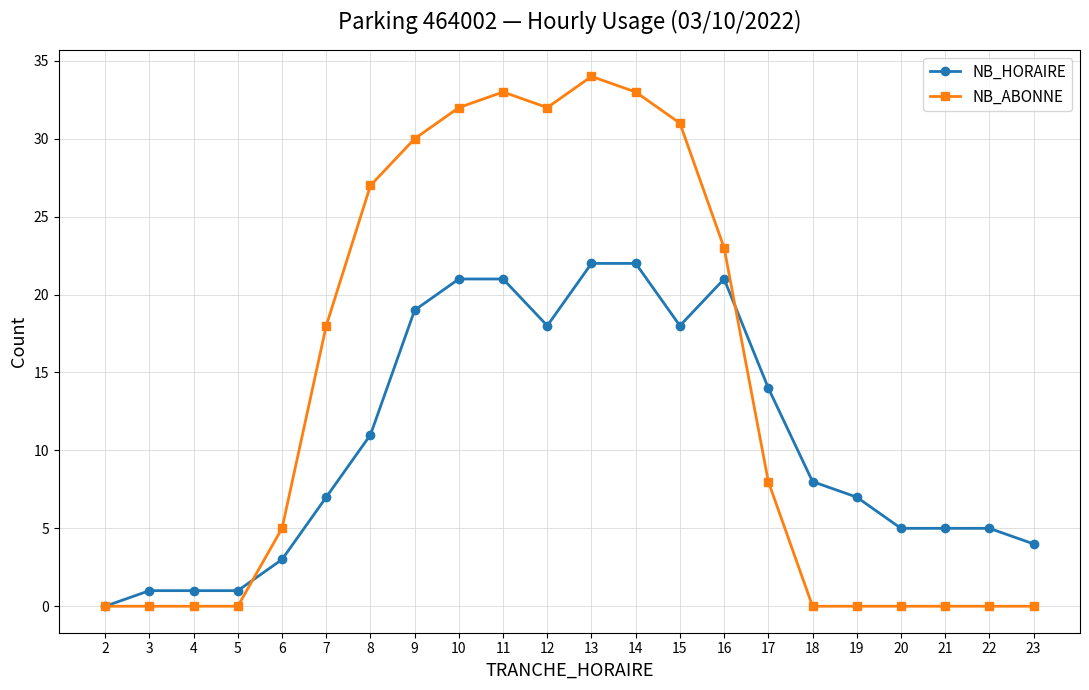

Rank the series at 19 from lowest to highest value.

NB_ABONNE, NB_HORAIRE